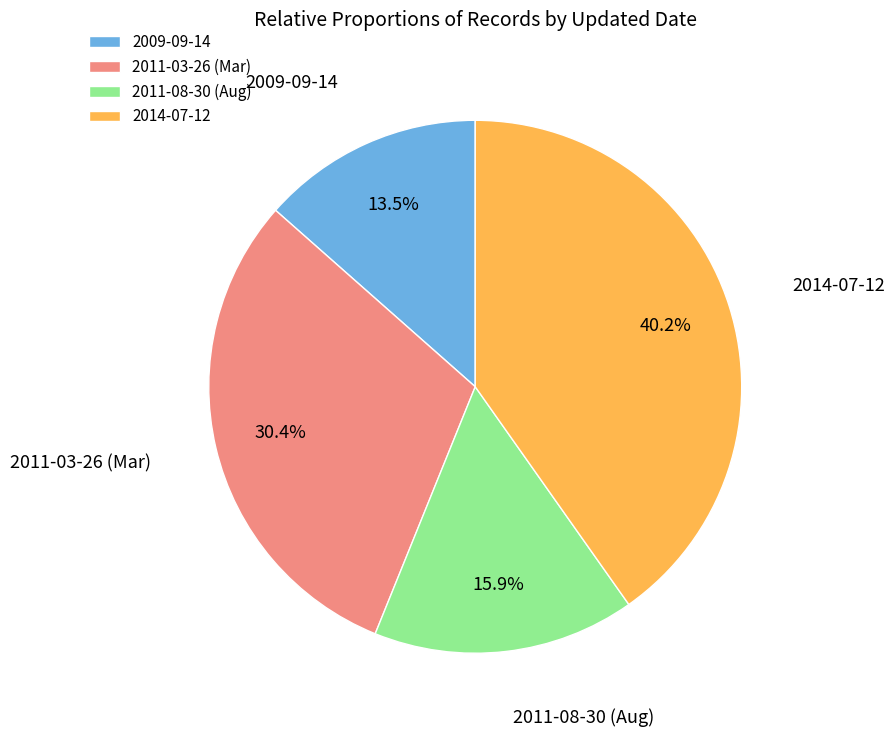

Does 2014-07-12 account for over 50% of the chart?

No